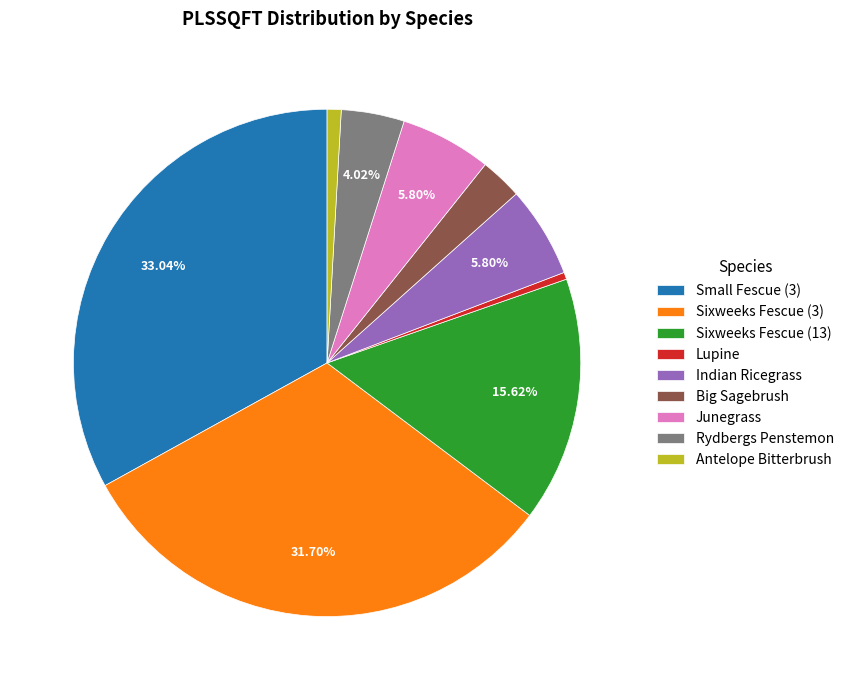

Combined, do Junegrass and Antelope Bitterbrush account for over 50%?

No